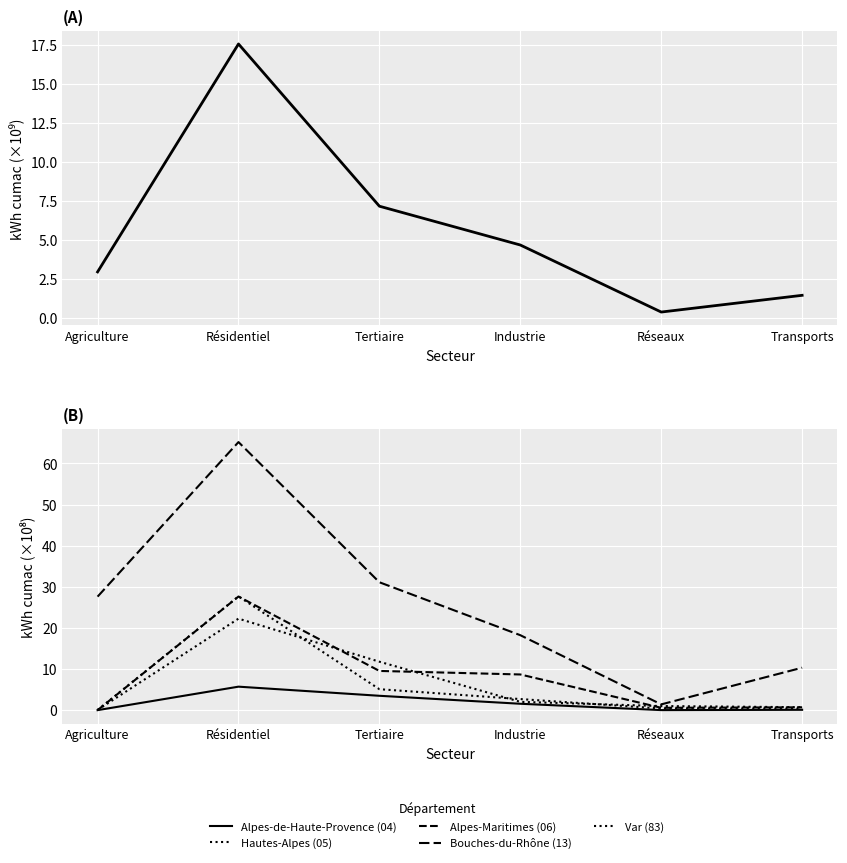

Does the chart display data point markers on the line(s)?

No